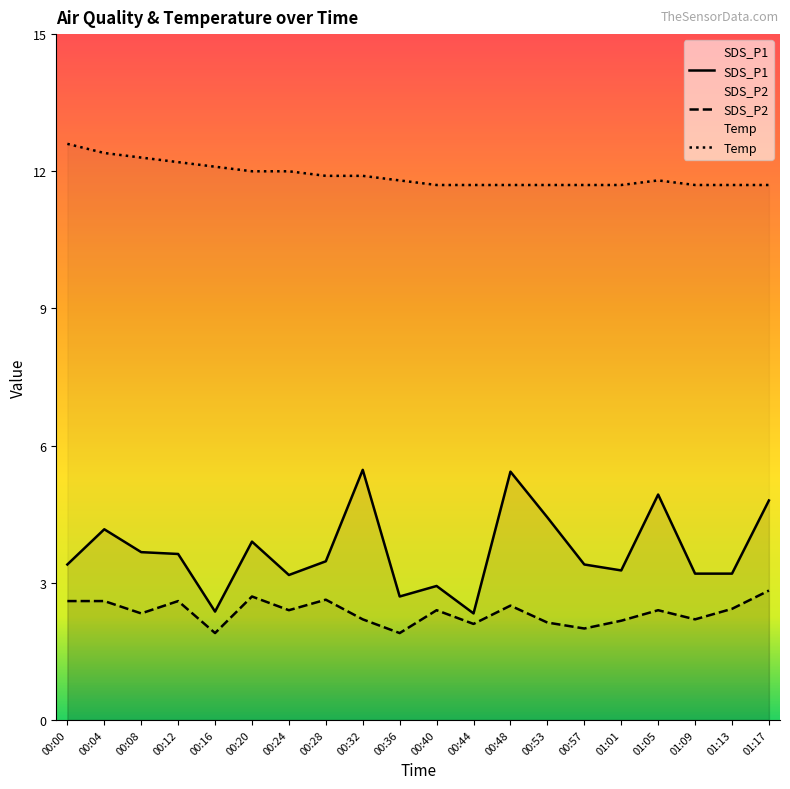

Which series has the largest total across all categories?

Temp